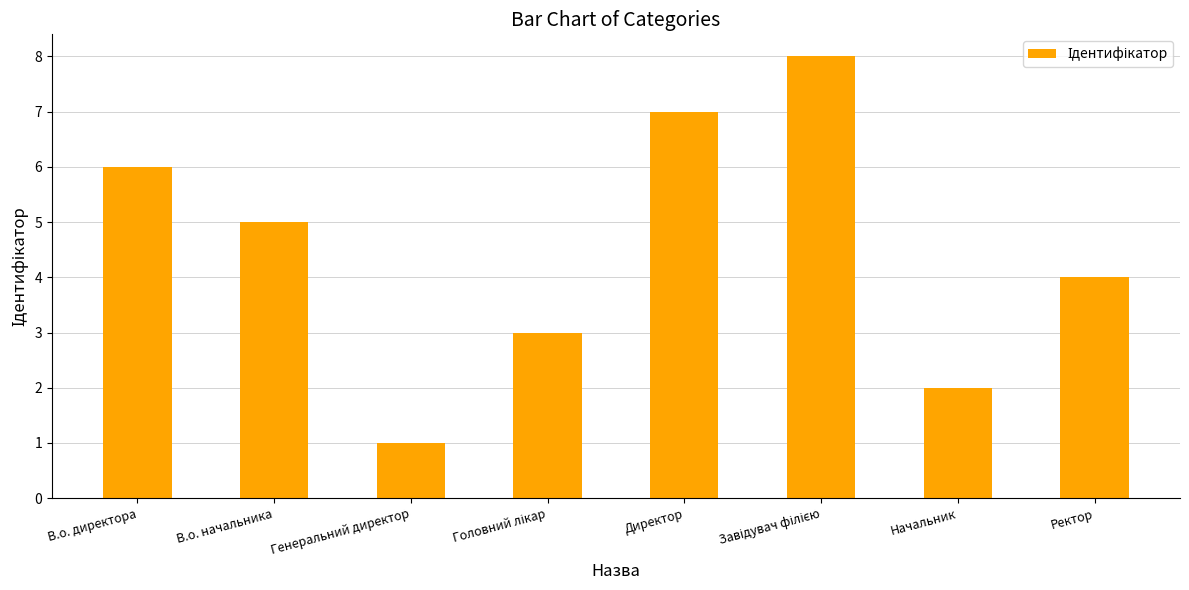

What is the greatest value displayed?

8